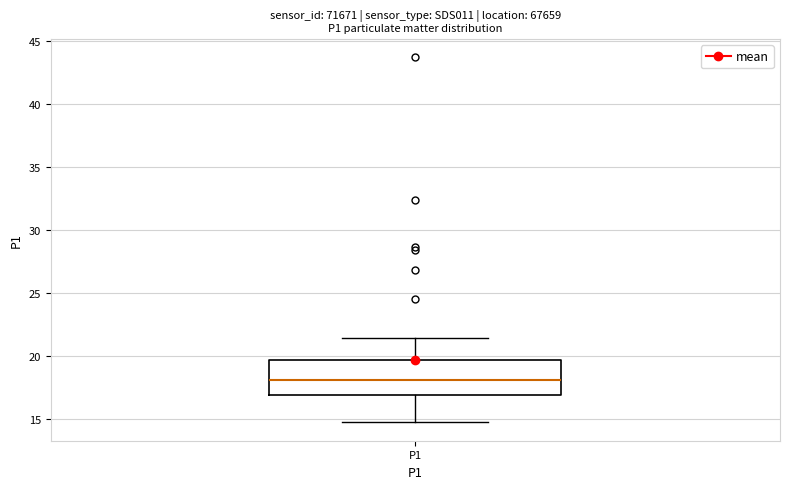

Read this box plot against the y-axis: the position of the median line, the range covered by the box, and the ends of both whiskers. The values are not printed on the chart, so give them approximately, as read against the axis.

median 18.0, box 17.0 to 19.5, whiskers 14.5 to 21.5